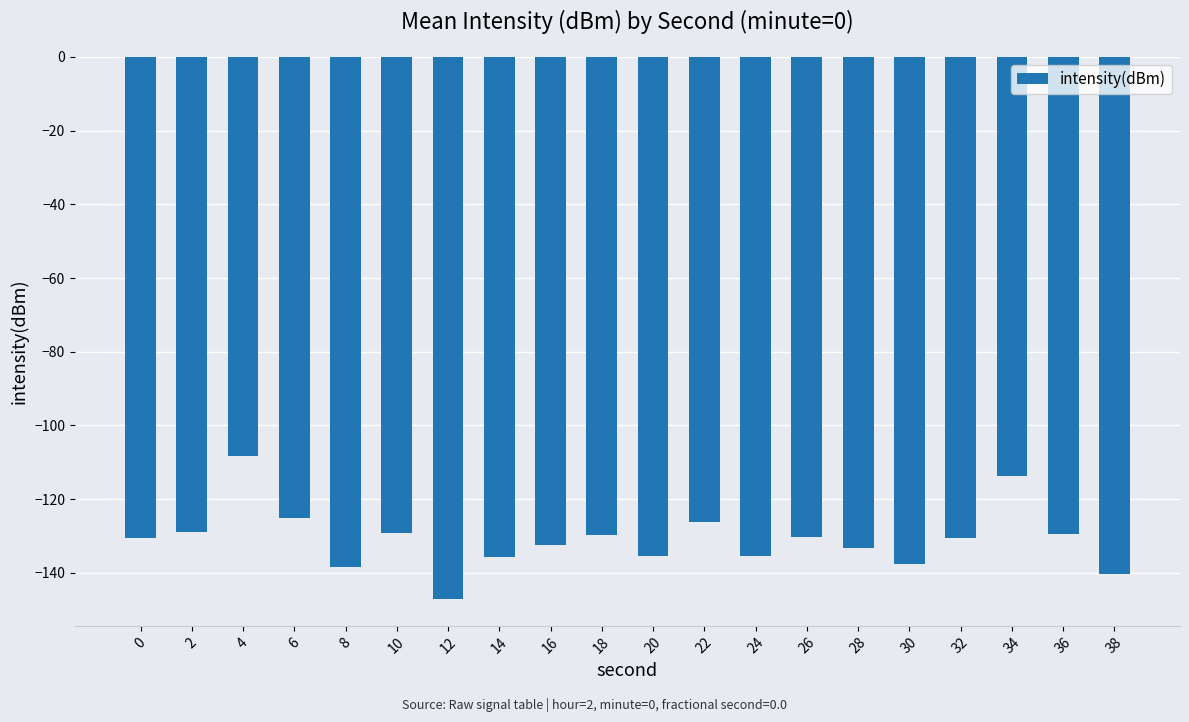

What is the maximum value shown in the chart?

-108.4